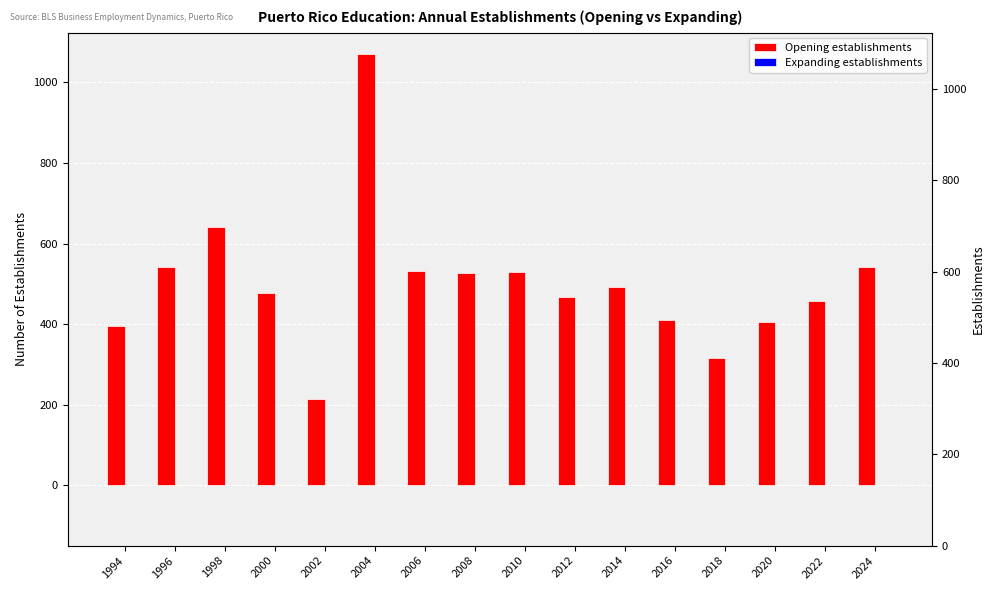

Rank the categories by Expanding establishments value from highest to lowest.

1994, 1996, 1998, 2000, 2002, 2004, 2006, 2008, 2010, 2012, 2014, 2016, 2018, 2020, 2022, 2024